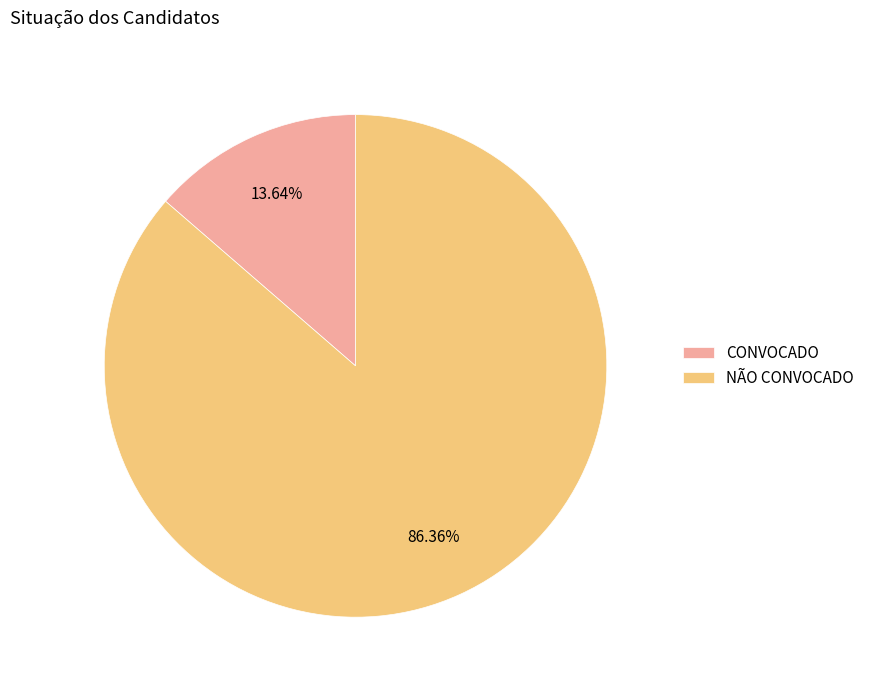

Which slice represents more than half of the pie?

NÃO CONVOCADO